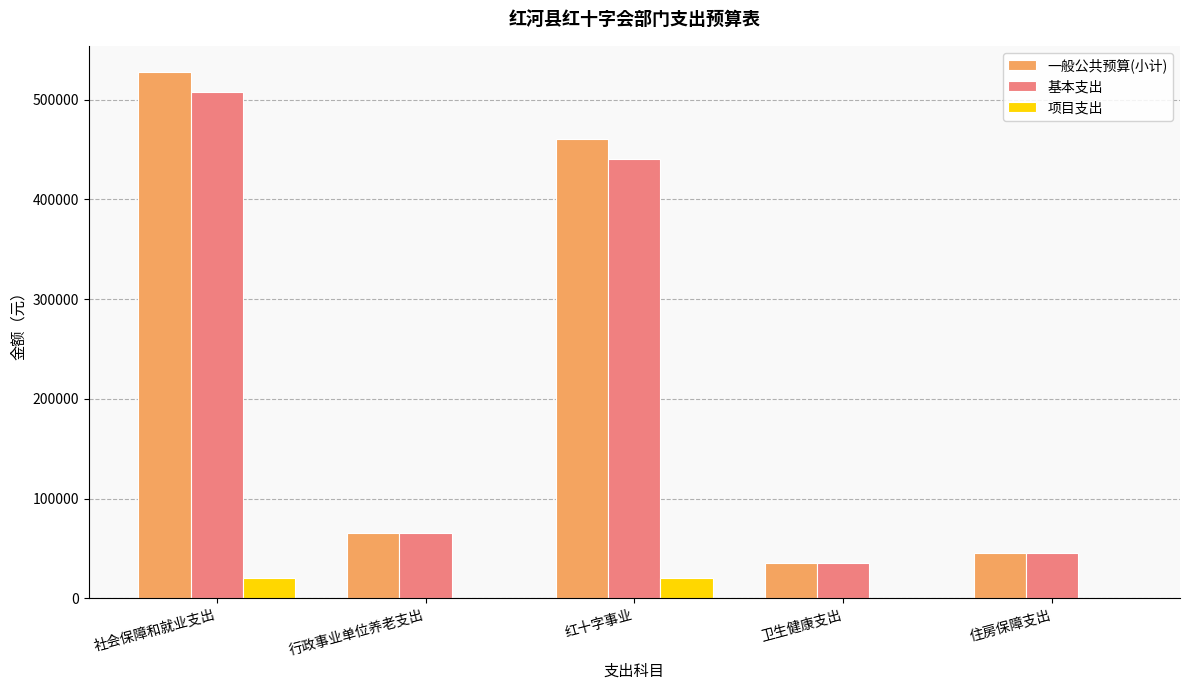

What is the maximum value for 项目支出?

20000.0